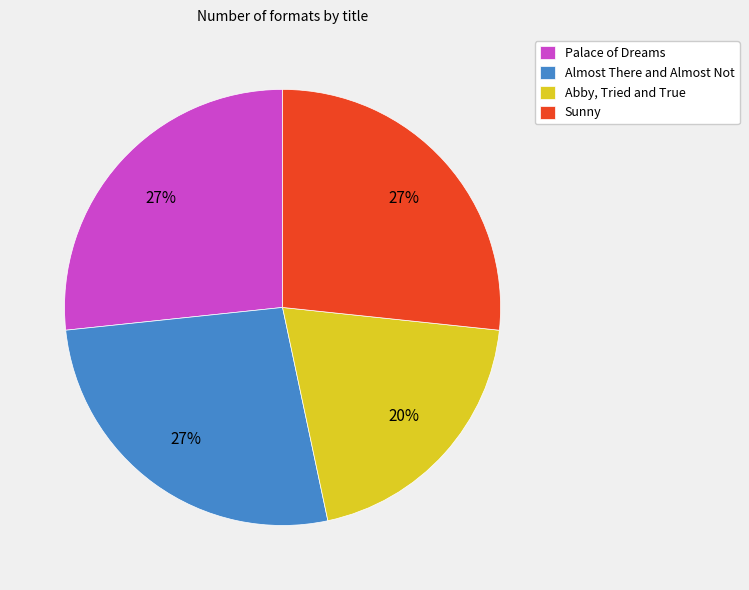

Which category has the smallest portion of the pie?

Abby, Tried and True